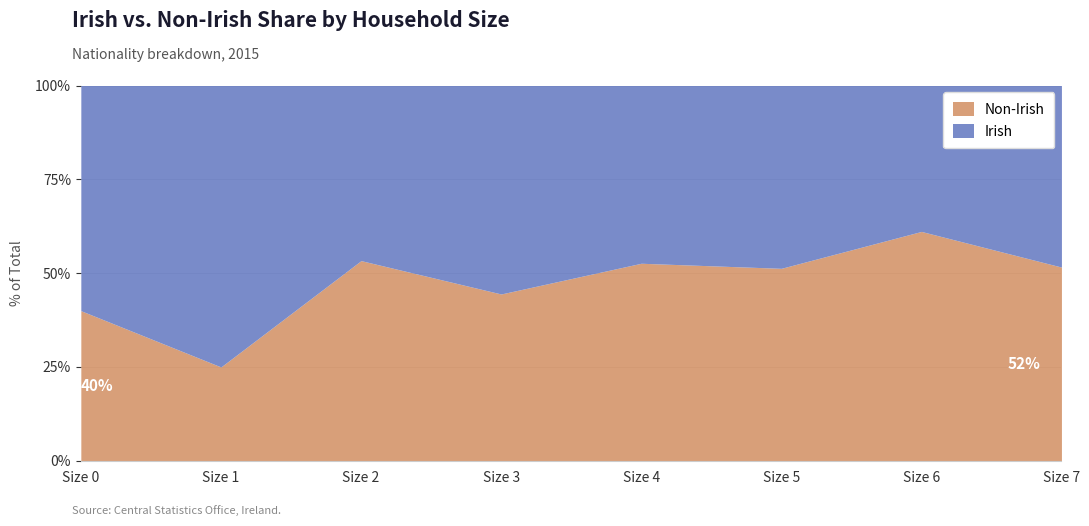

Which series has the largest total across all categories?

Irish